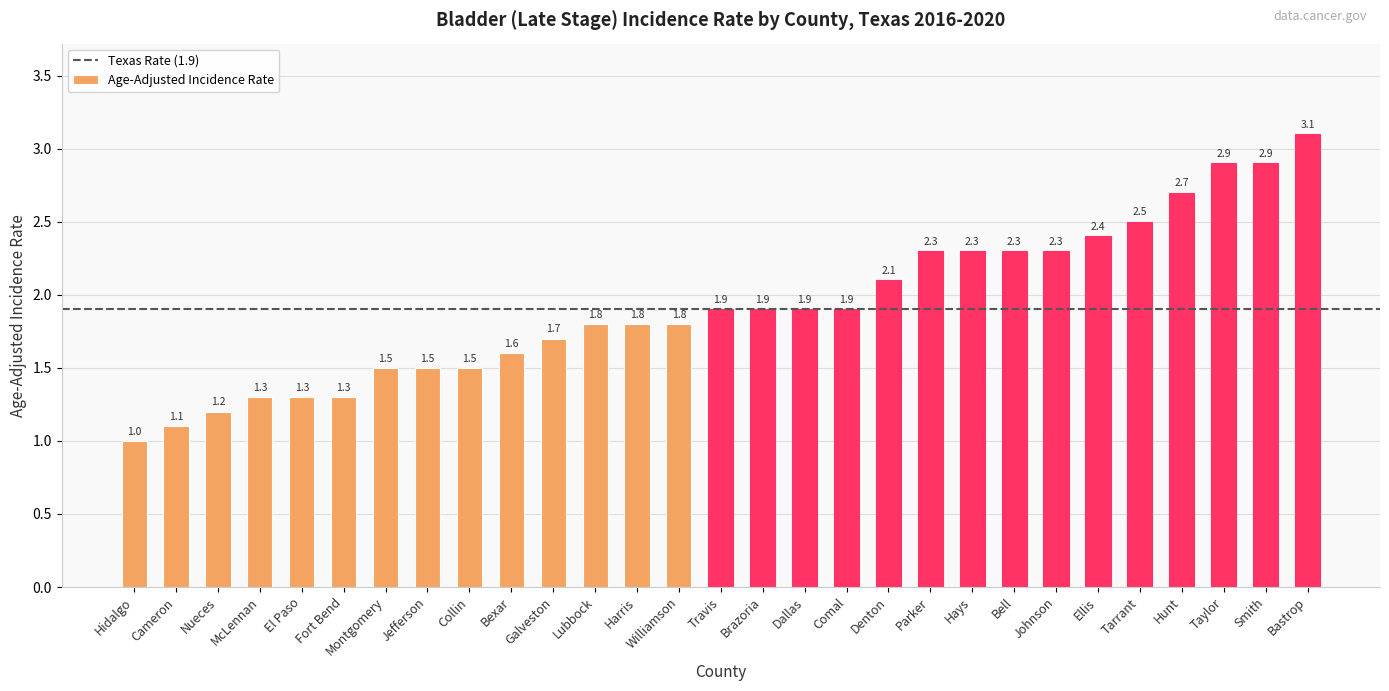

Reading left to right, extract all data points from this chart.

Hidalgo=1.0	Cameron=1.1	Nueces=1.2	McLennan=1.3	El Paso=1.3	Fort Bend=1.3	Montgomery=1.5	Jefferson=1.5	Collin=1.5	Bexar=1.6	Galveston=1.7	Lubbock=1.8	Harris=1.8	Williamson=1.8	Travis=1.9	Brazoria=1.9	Dallas=1.9	Comal=1.9	Denton=2.1	Parker=2.3	Hays=2.3	Bell=2.3	Johnson=2.3	Ellis=2.4	Tarrant=2.5	Hunt=2.7	Taylor=2.9	Smith=2.9	Bastrop=3.1